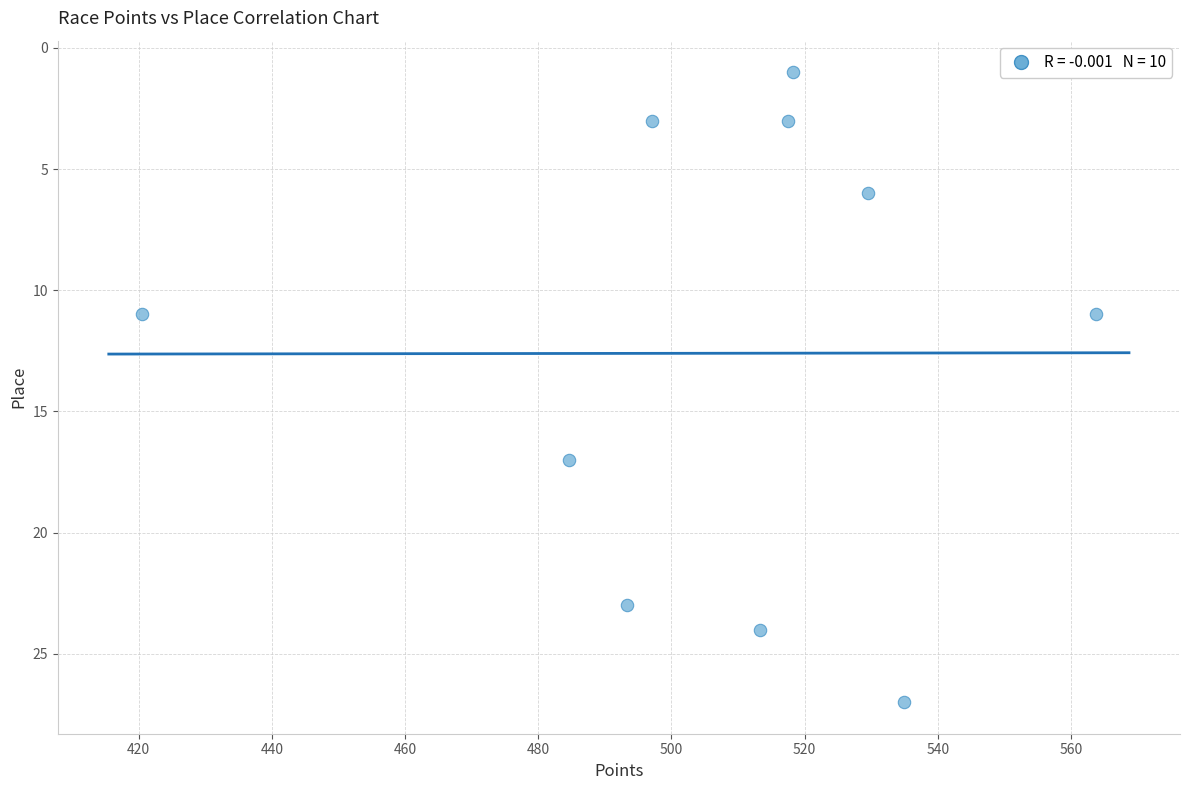

What is the range of Y values (max minus min)?

26